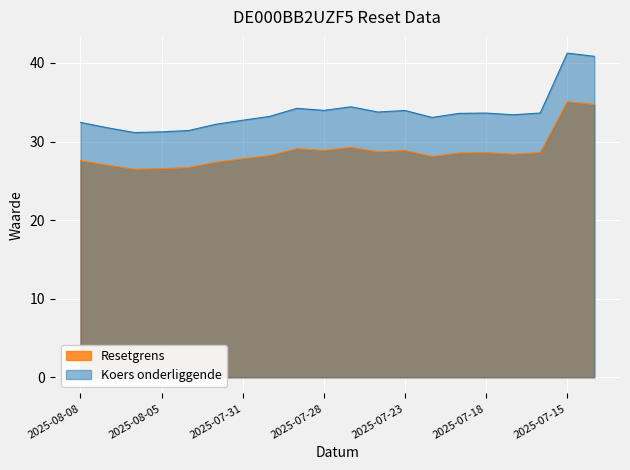

At which category is the sum across all series the highest?

2025-07-15